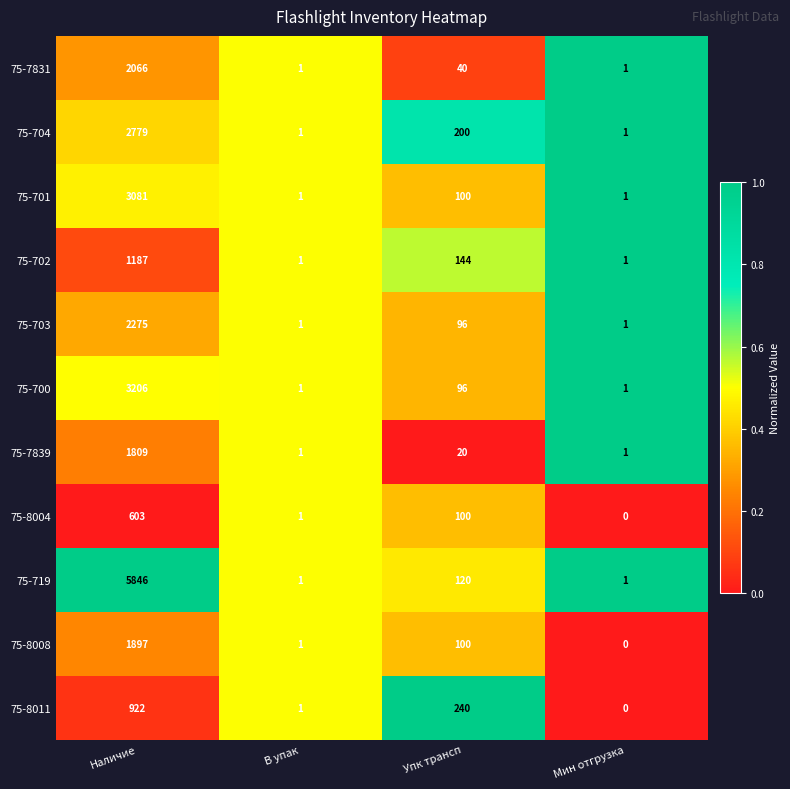

Which series has the widest spread of values?

75-719